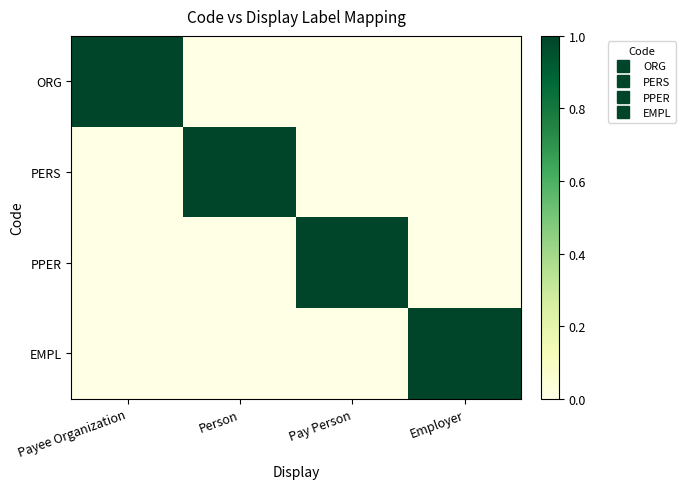

Rank the series at Person from highest to lowest value.

PERS, ORG, PPER, EMPL